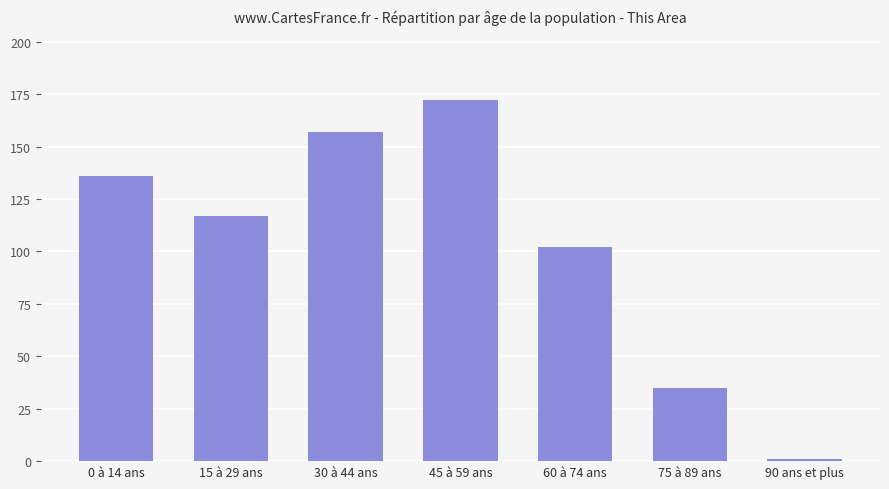

What is the value of the 4th bar from the left?

172